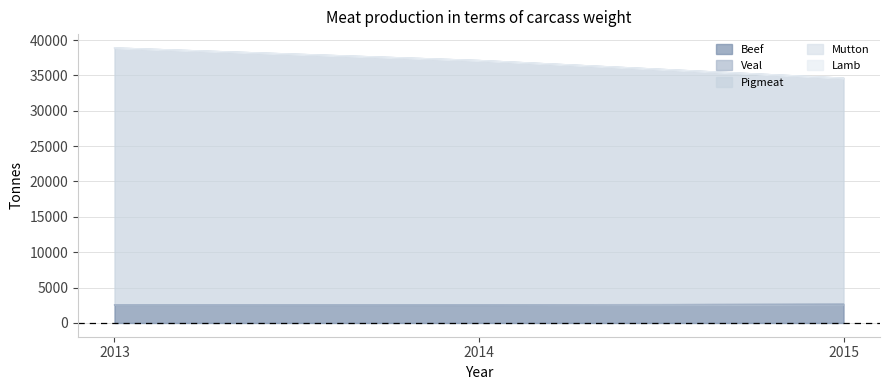

What is the spread (max minus min) of values at 2015?

31946